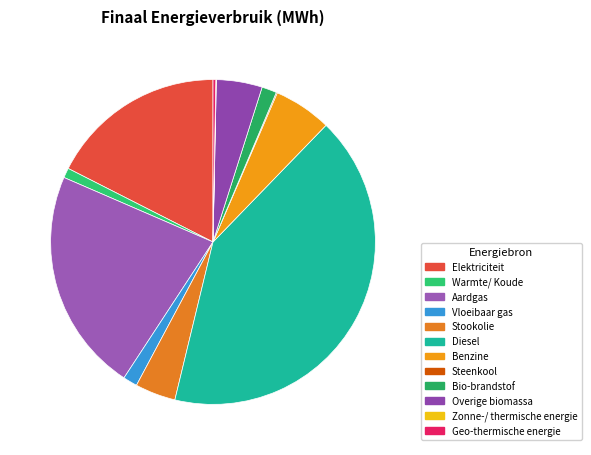

Do Warmte/ Koude and Aardgas together represent more than half of the pie?

No